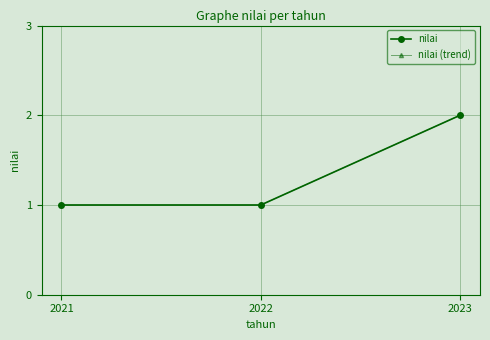

Which series has the largest total across all categories?

nilai